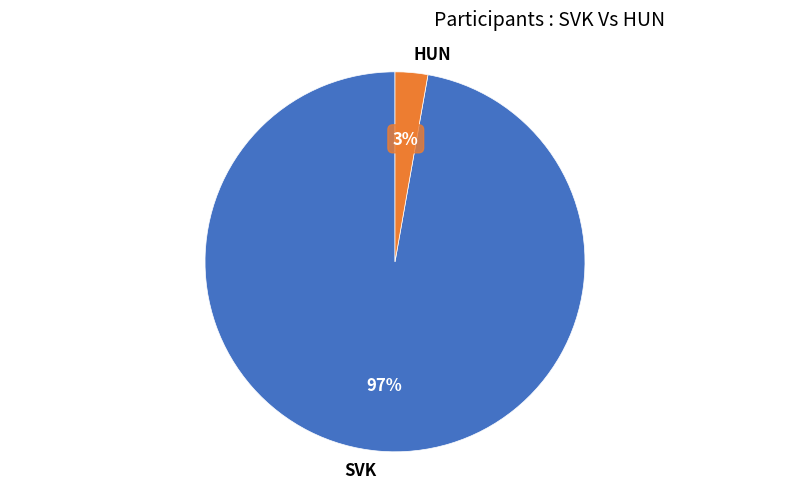

To the nearest percent, what is the difference between the largest and smallest slice percentages?

94%